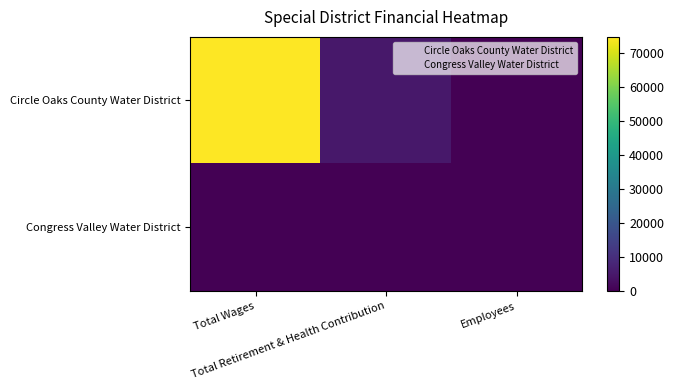

Which series changed the most between Total Wages and Total Retirement & Health Contribution?

Circle Oaks County Water District